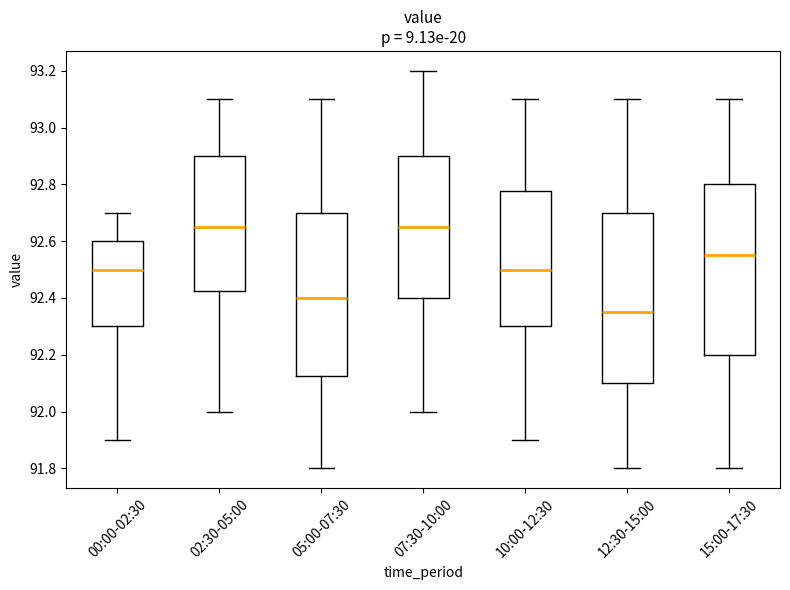

Which box's median line is the lowest?

12:30-15:00